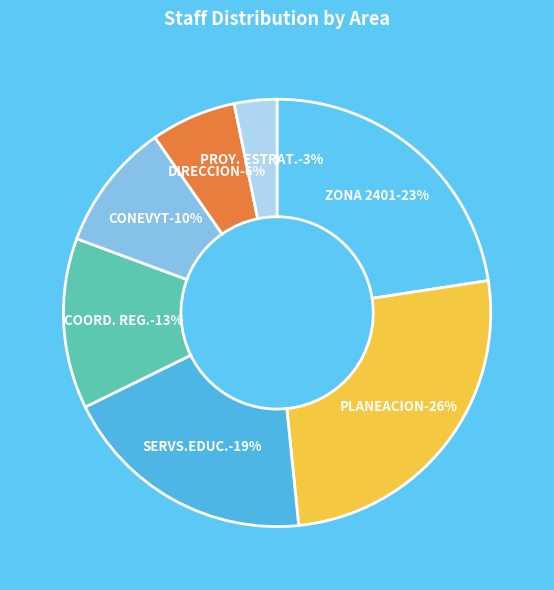

Which slice is the smallest?

PROY. ESTRAT.